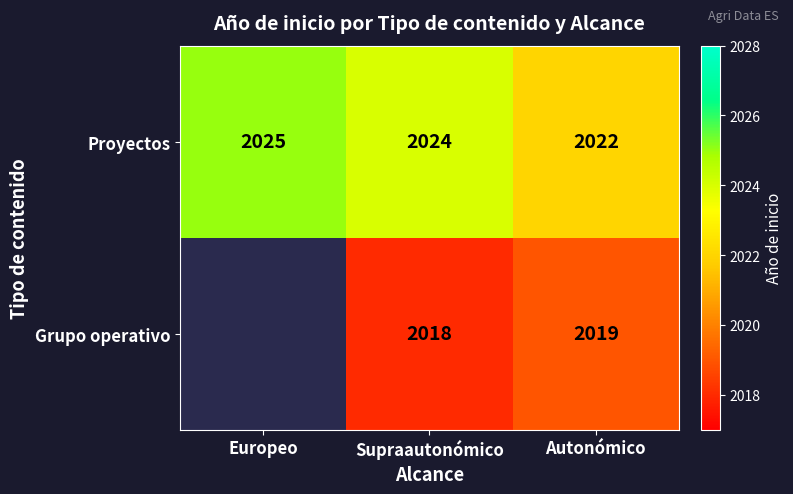

At which category is the sum across all series the highest?

Supraautonómico